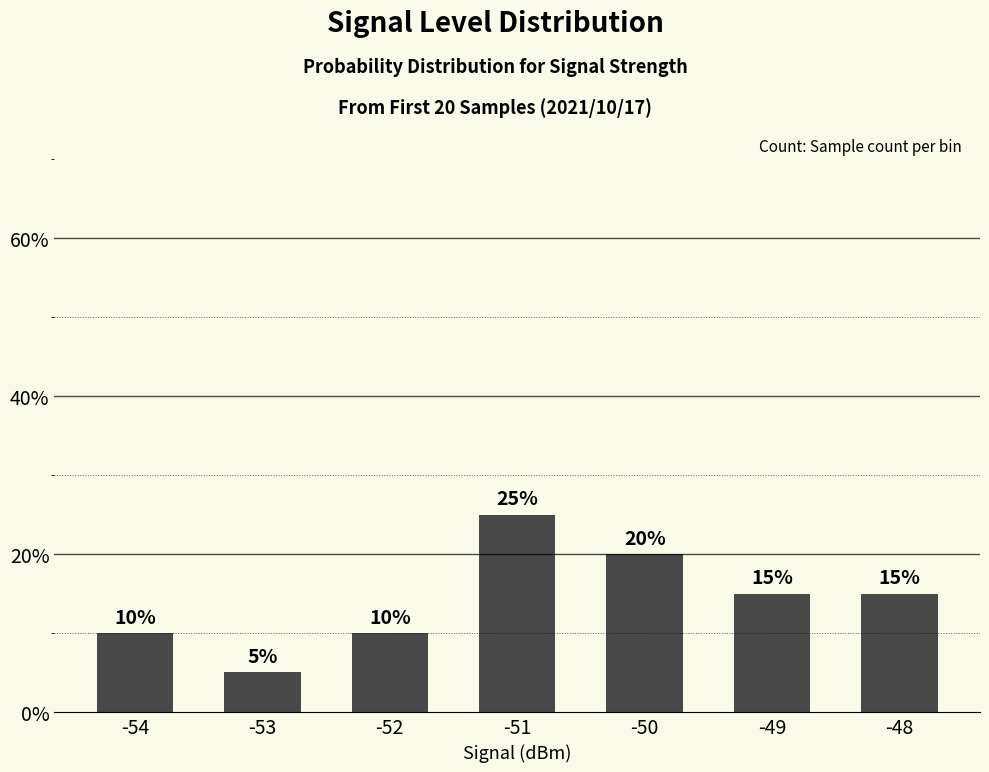

Reading right to left, transcribe all the data shown in this chart.

15	15	20	25	10	5	10